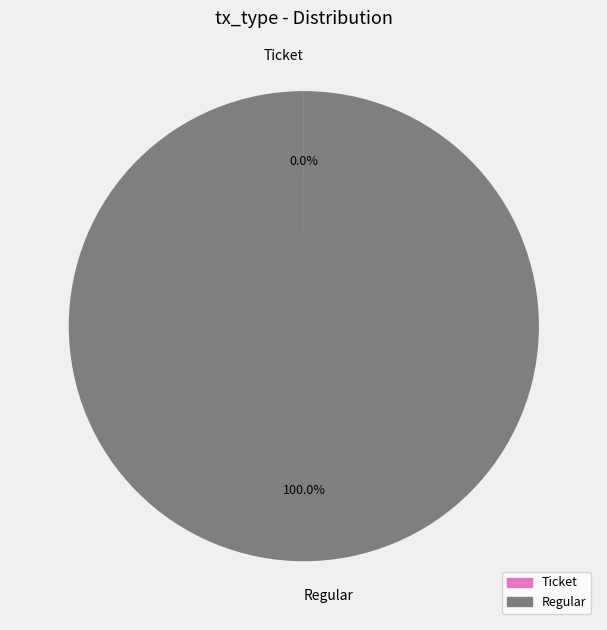

Which category has the biggest portion of the pie?

Regular